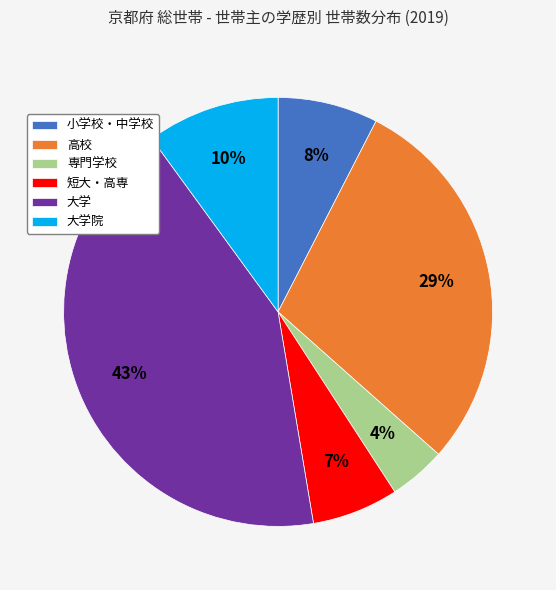

Does any single category account for the majority?

No